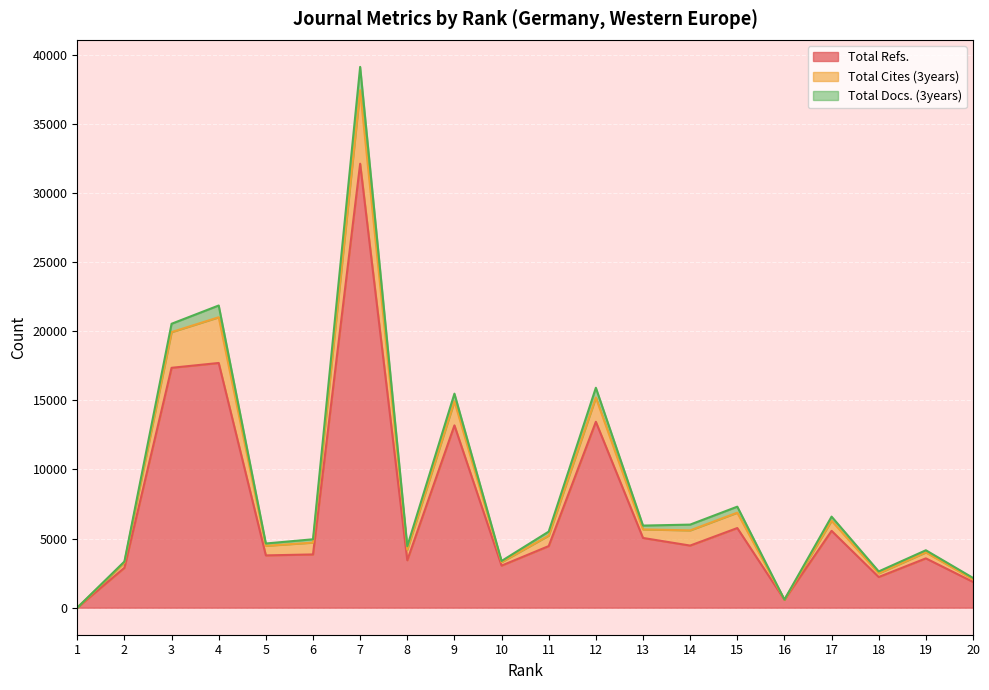

True or false: Total Refs. and Total Cites (3years) cross at least once.

False